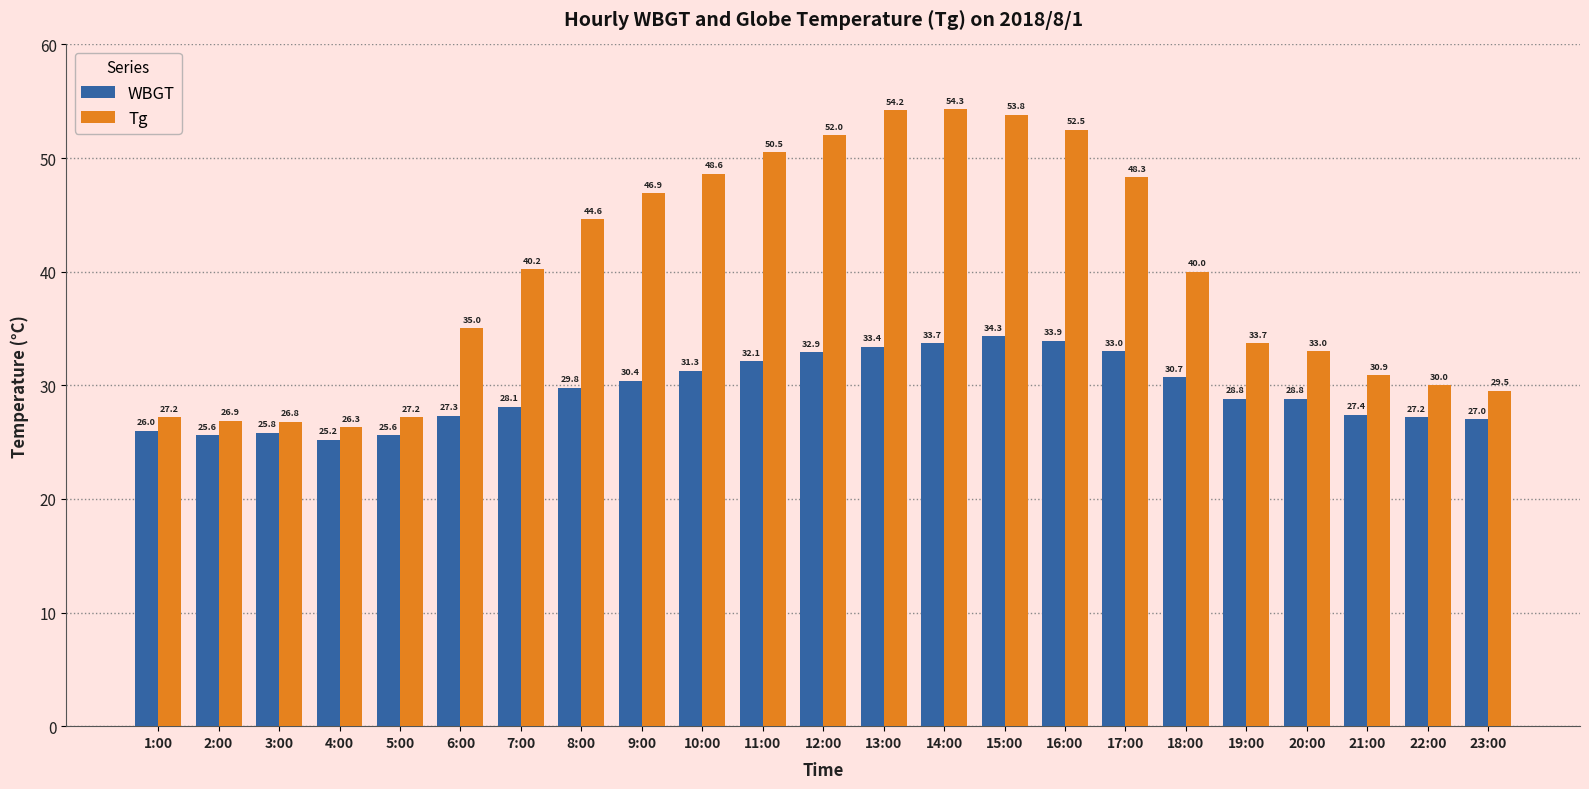

Reading left to right, extract all data points from this chart.

WBGT: 26.0	25.6	25.8	25.2	25.6	27.3	28.1	29.8	30.4	31.3	32.1	32.9	33.4	33.7	34.3	33.9	33.0	30.7	28.8	28.8	27.4	27.2	27.0
Tg: 27.2	26.9	26.8	26.3	27.2	35.0	40.2	44.6	46.9	48.6	50.5	52.0	54.2	54.3	53.8	52.5	48.3	40.0	33.7	33.0	30.9	30.0	29.5